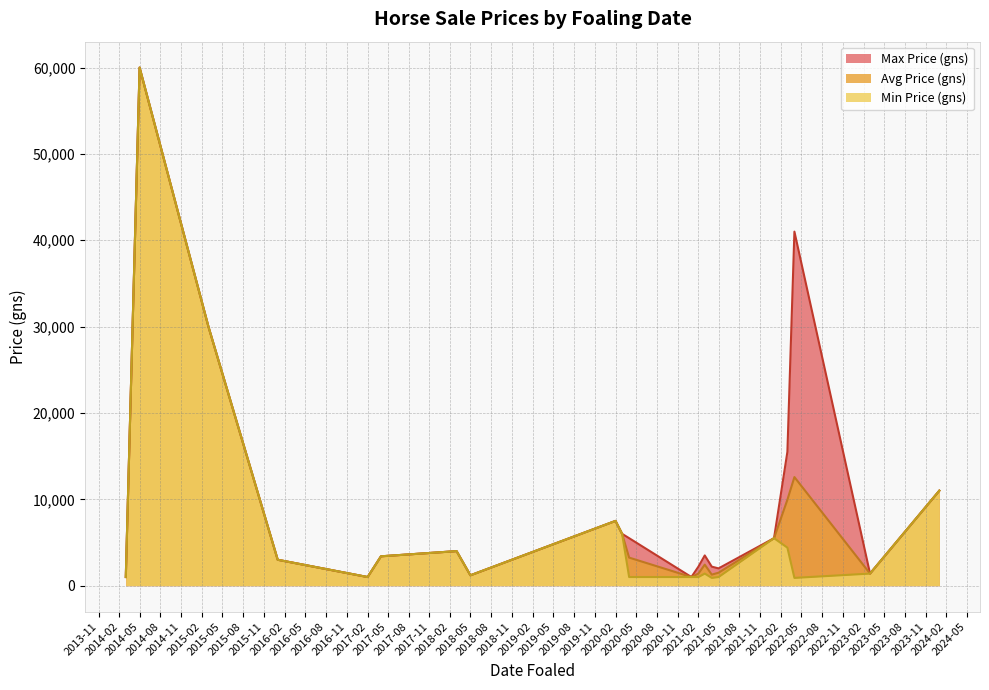

What is the maximum value for Avg Price (gns)?

60000.0